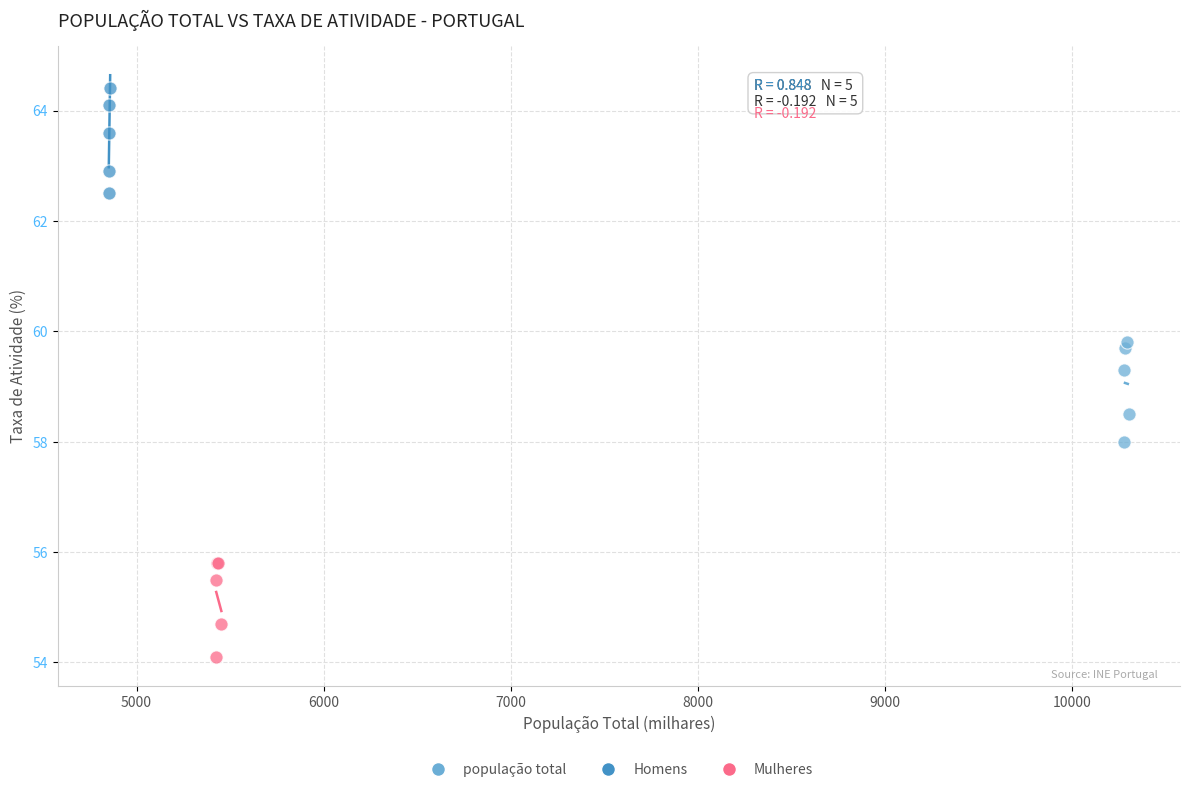

Which series reaches the maximum Y coordinate?

Homens